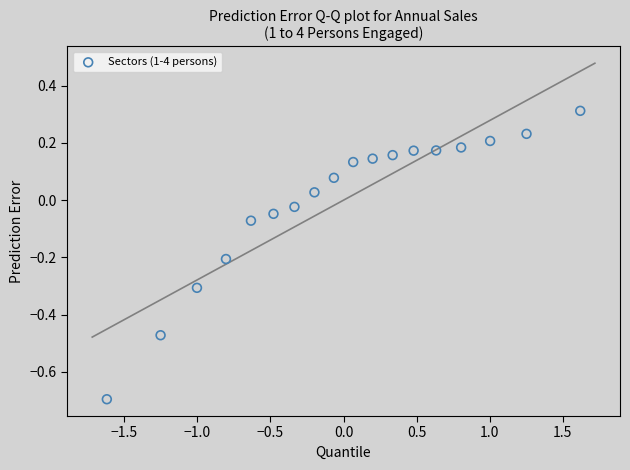

What is the range of X values (max minus min)?

3.2